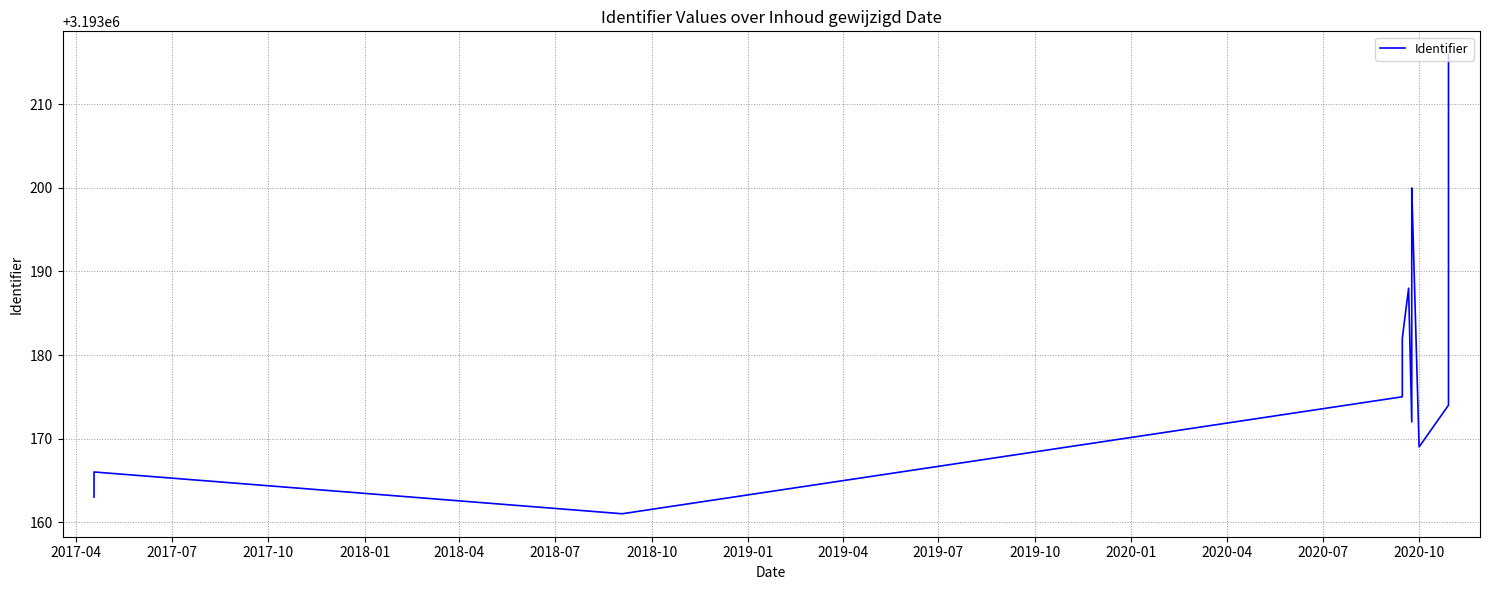

How many lines are shown in the chart?

1